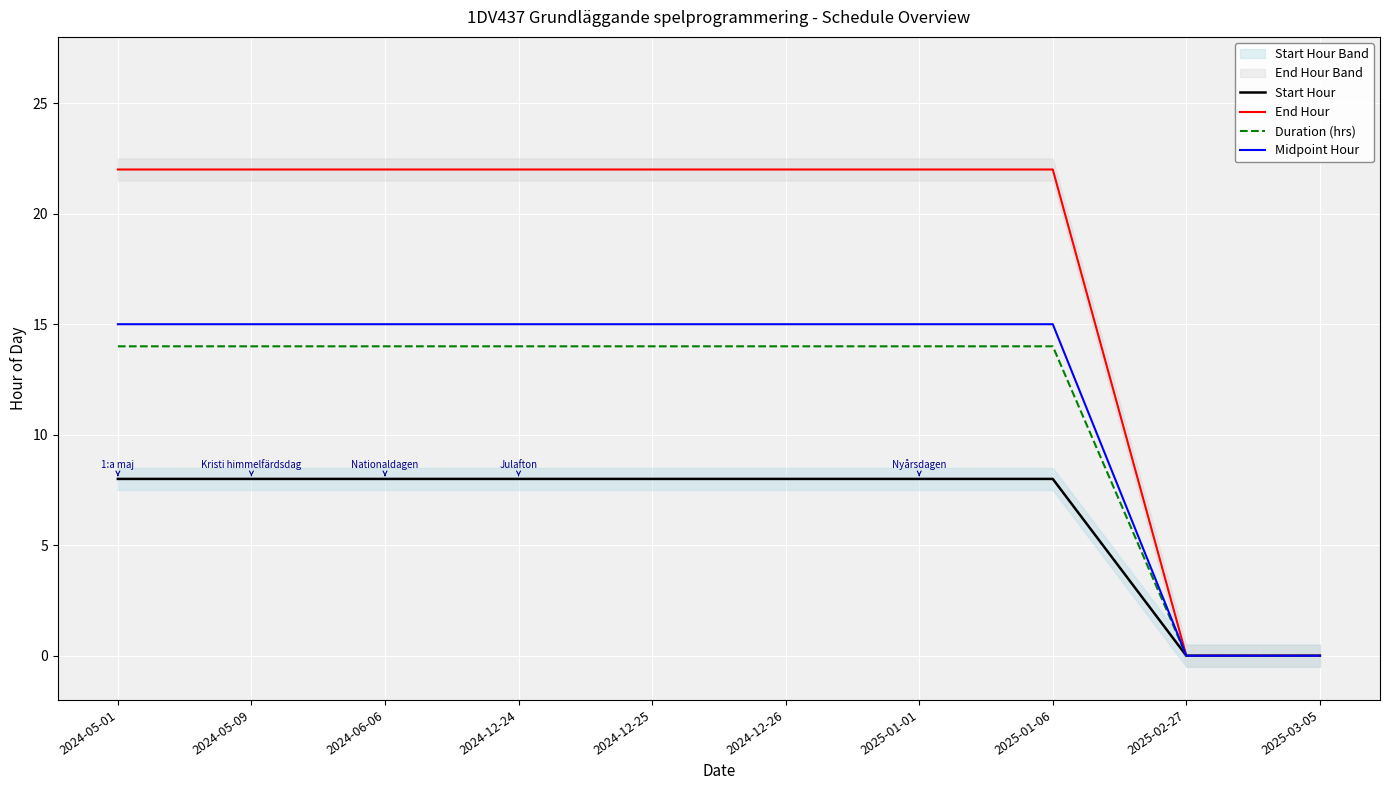

Which series has the largest total across all categories?

End Hour